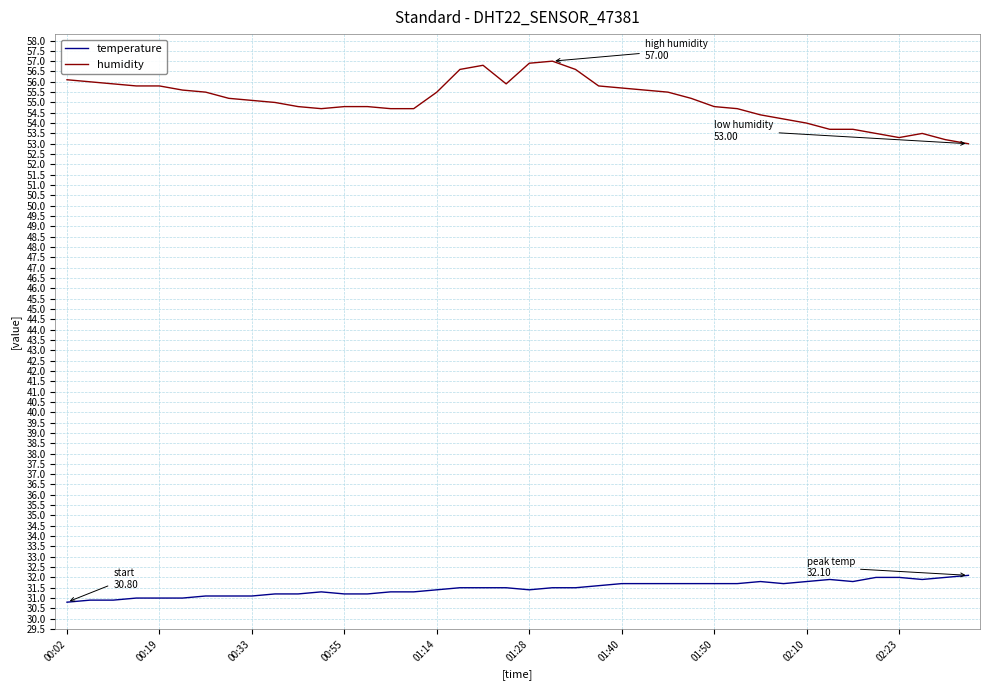

How many lines are shown in the chart?

2